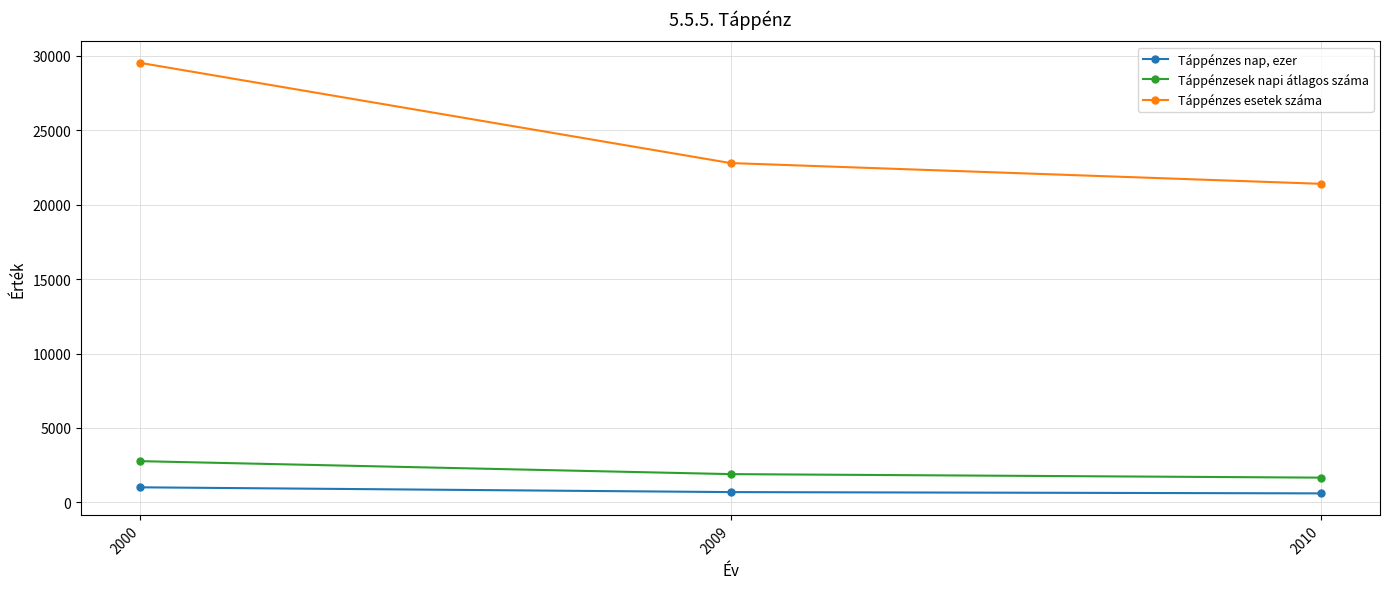

Count the number of data series in this chart.

3